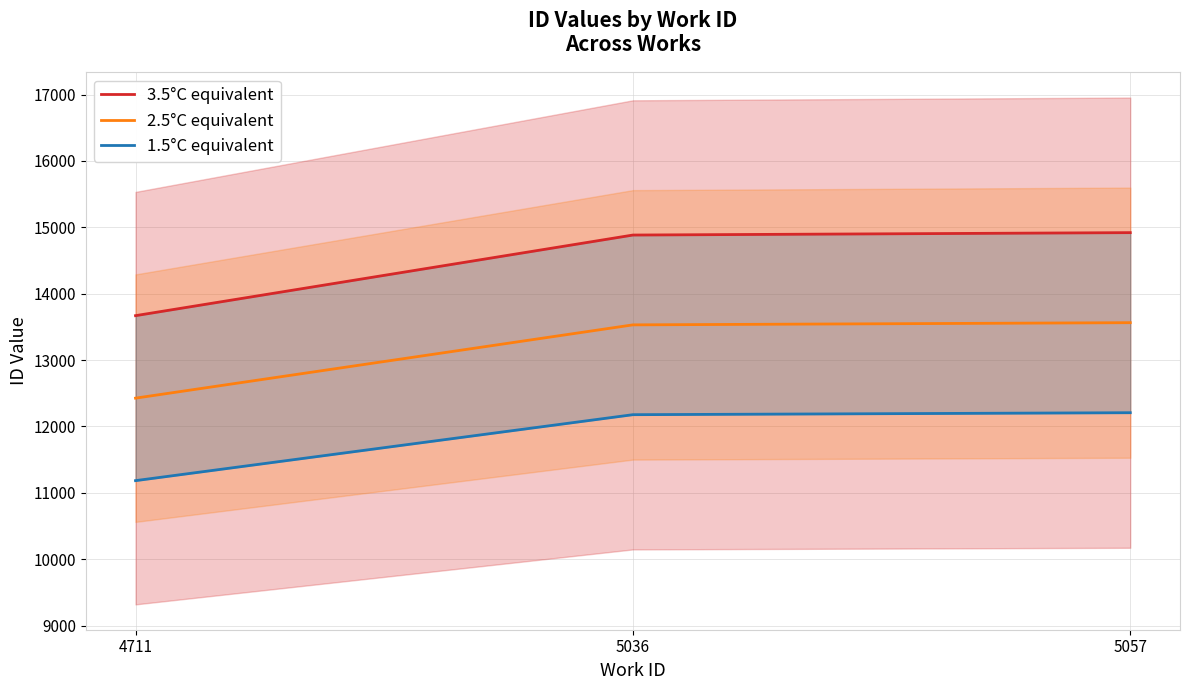

At 5057, list the series in order from largest to smallest.

3.5°C equivalent, 2.5°C equivalent, 1.5°C equivalent